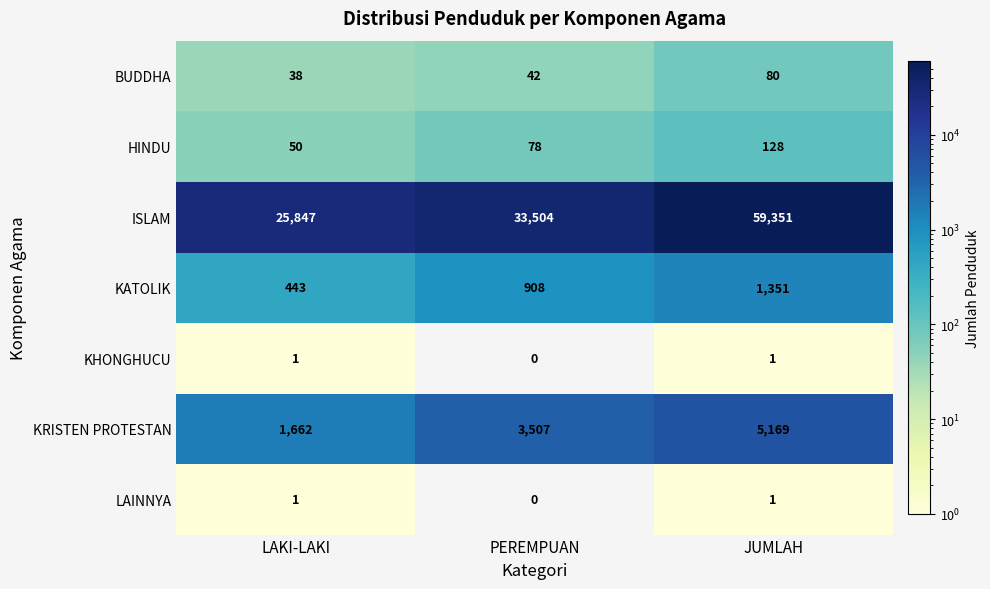

The value of ISLAM at PEREMPUAN is 33504. True or false?

True